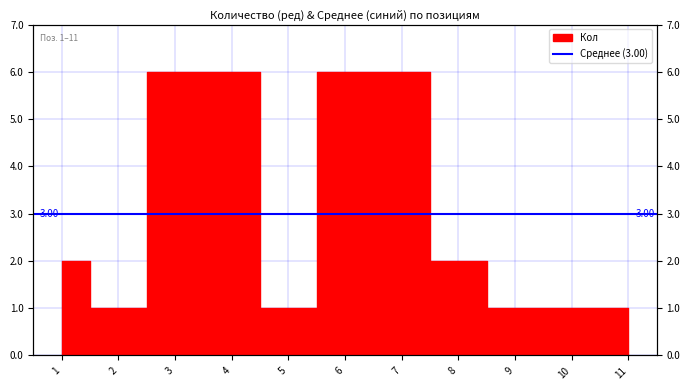

At which category does the chart reach its minimum across all series?

2